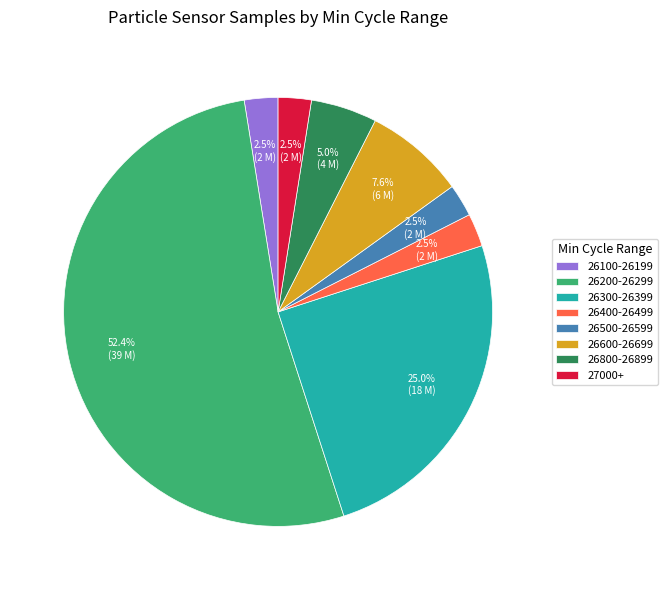

Does 26200-26299 account for over 50% of the chart?

Yes